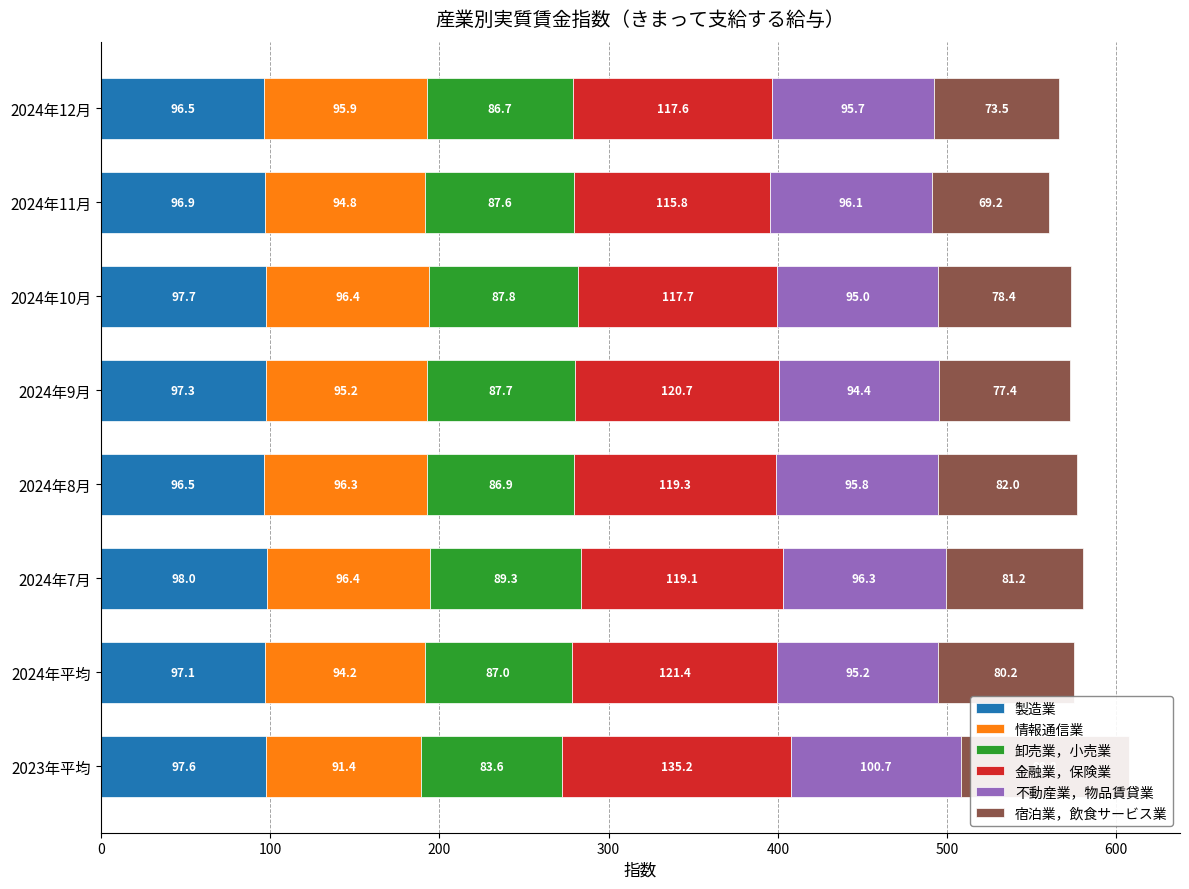

What is the difference between the highest and lowest values at 600?

46.6